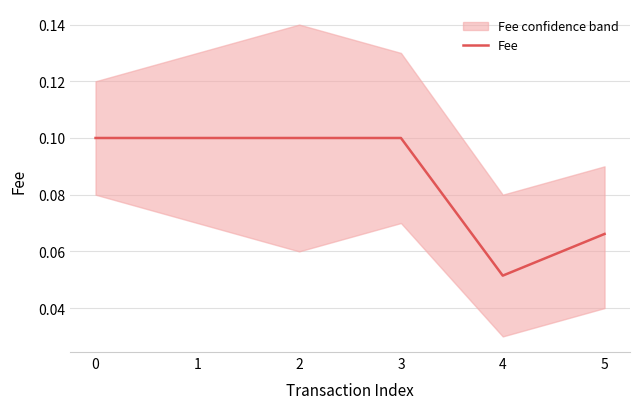

The value at 3 is 0.1. True or false?

True